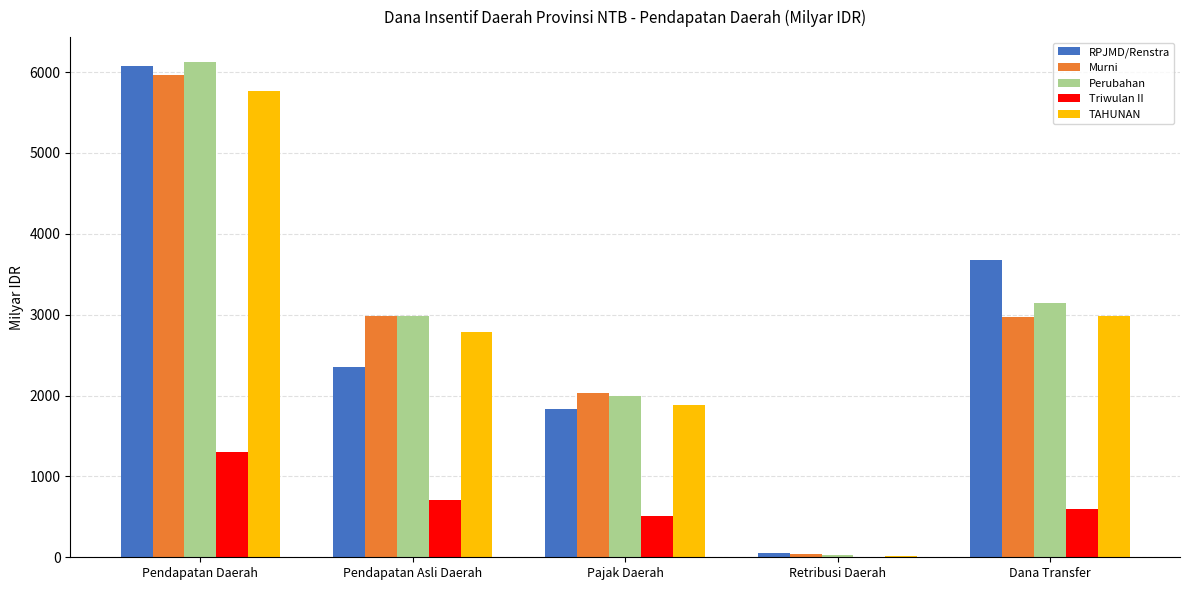

The value of TAHUNAN at Retribusi Daerah is 12.3. True or false?

True